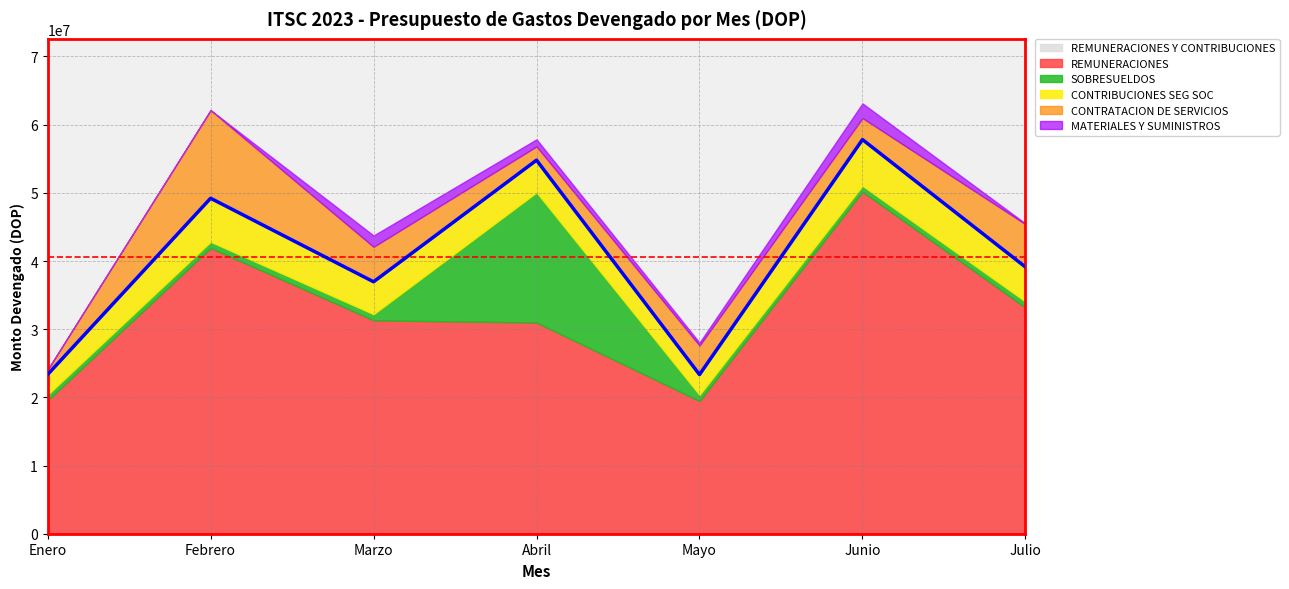

In CONTRIBUCIONES SEG SOC, how many points are higher than both neighbors (excluding endpoints)?

2